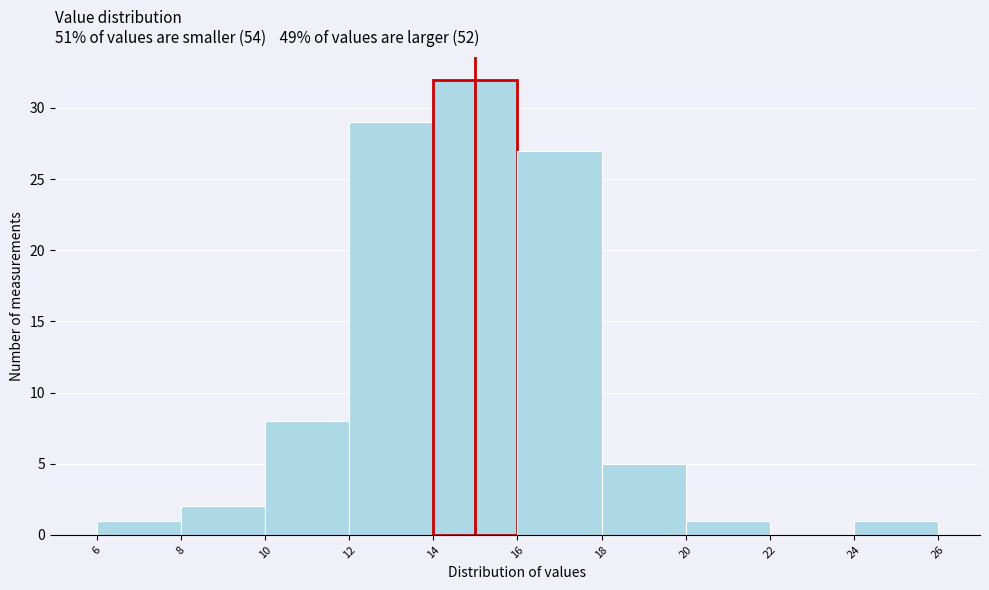

Reading left to right, transcribe this chart: for each bar, give the range it covers on the x-axis and its height. The values are not printed on the chart, so give them approximately, as read against the axis.

6 to 8: 1
8 to 10: 2
10 to 12: 8
12 to 14: 29
14 to 16: 32
16 to 18: 27
18 to 20: 5
20 to 22: 1
22 to 24: 0
24 to 26: 1